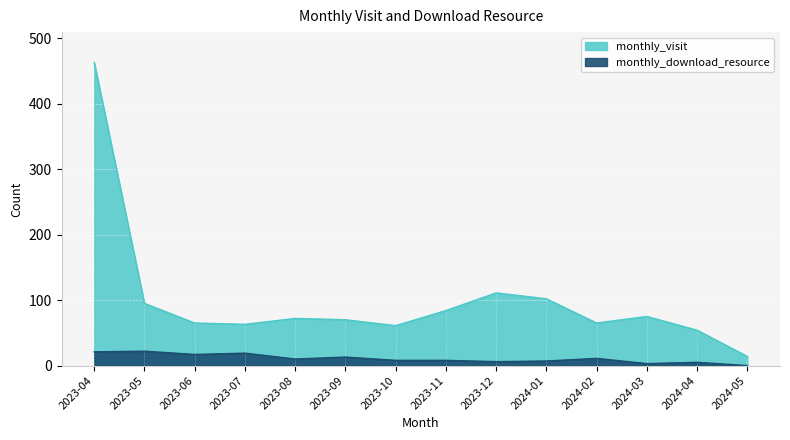

Count the number of categories in the chart.

14